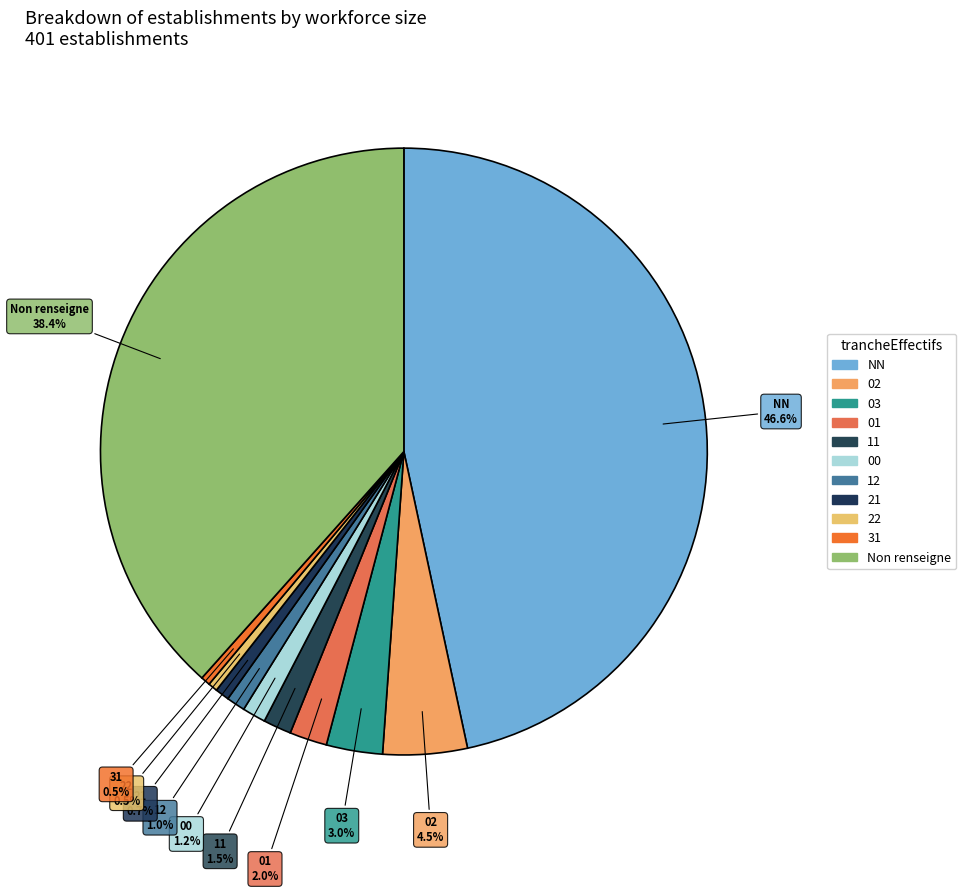

How many slices are in this pie chart?

11